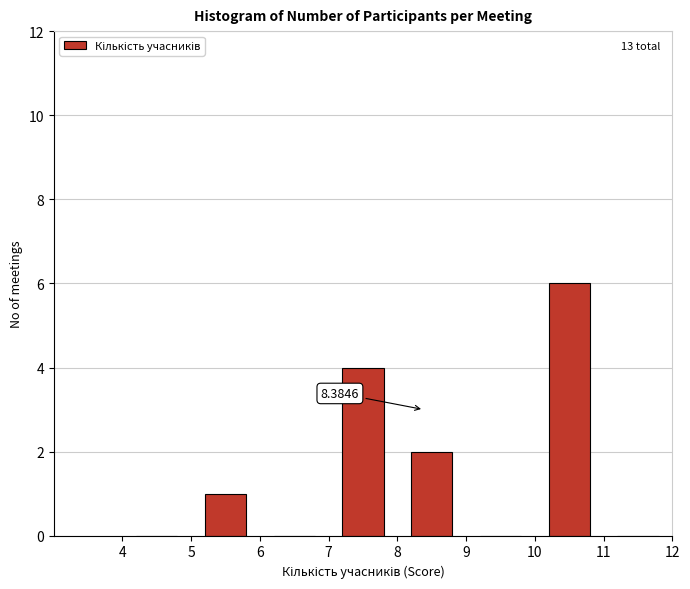

Over which range of the x-axis is the bar tallest?

10 to 11